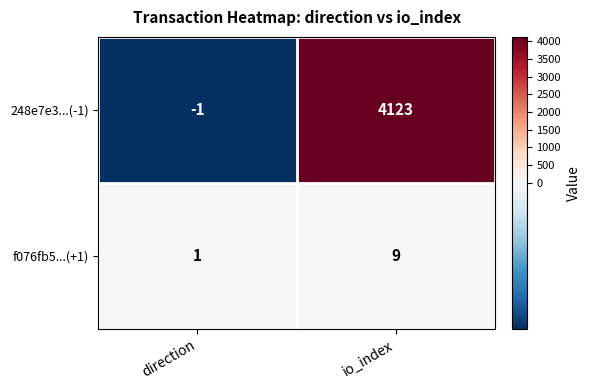

Where is 248e7e3...(-1) nearest to the value 2061?

direction